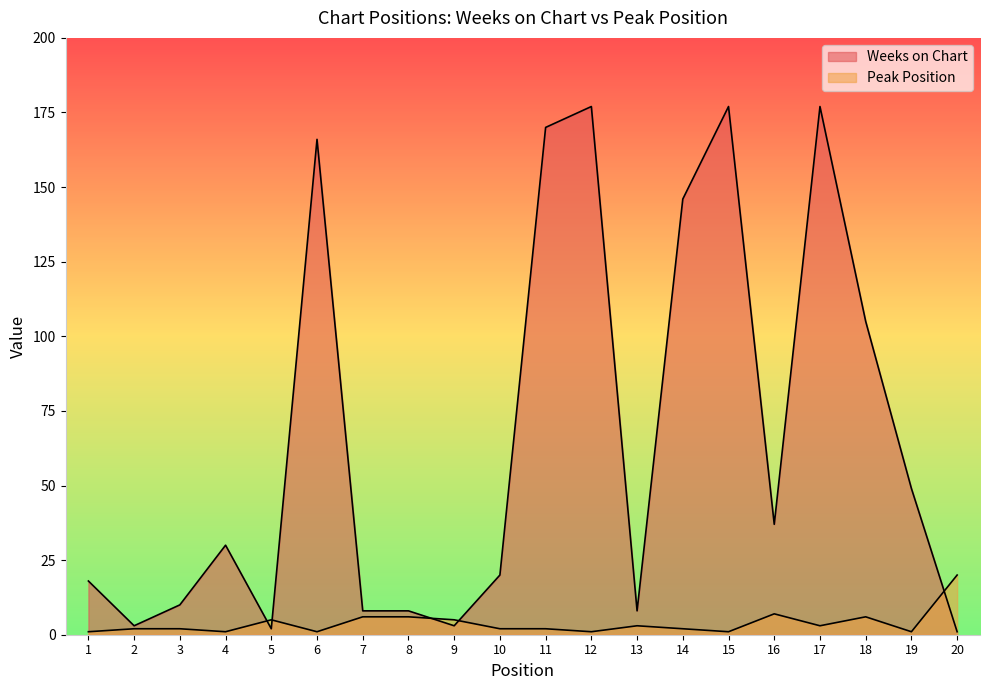

What is the total value across all series at 7?

14